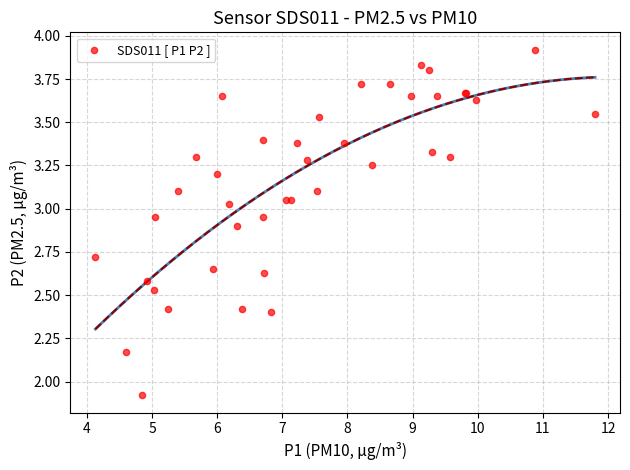

What Y value in the scatter plot is closest to 2?

1.9